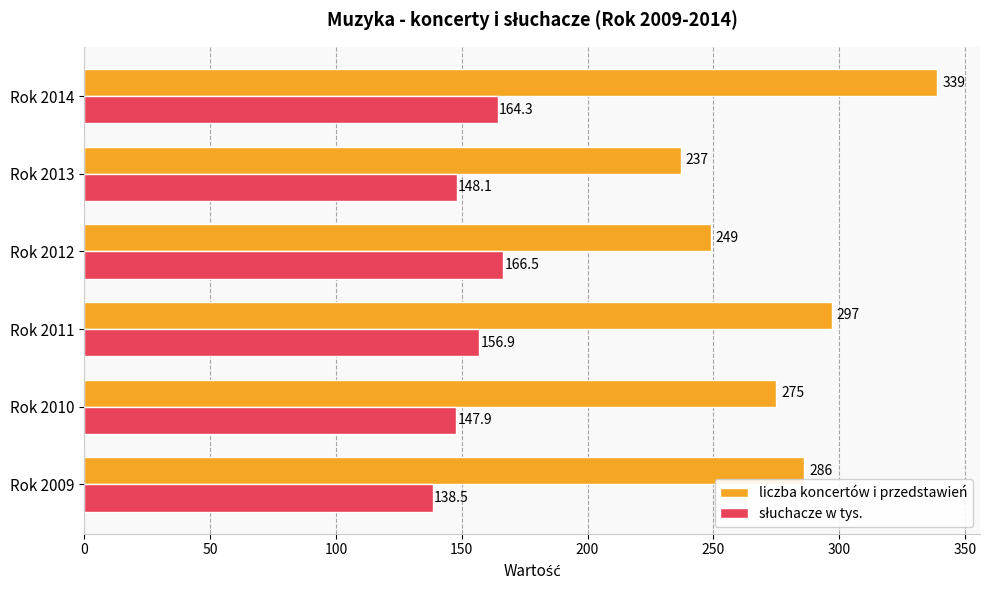

At which category is the sum across all series the highest?

Rok 2014